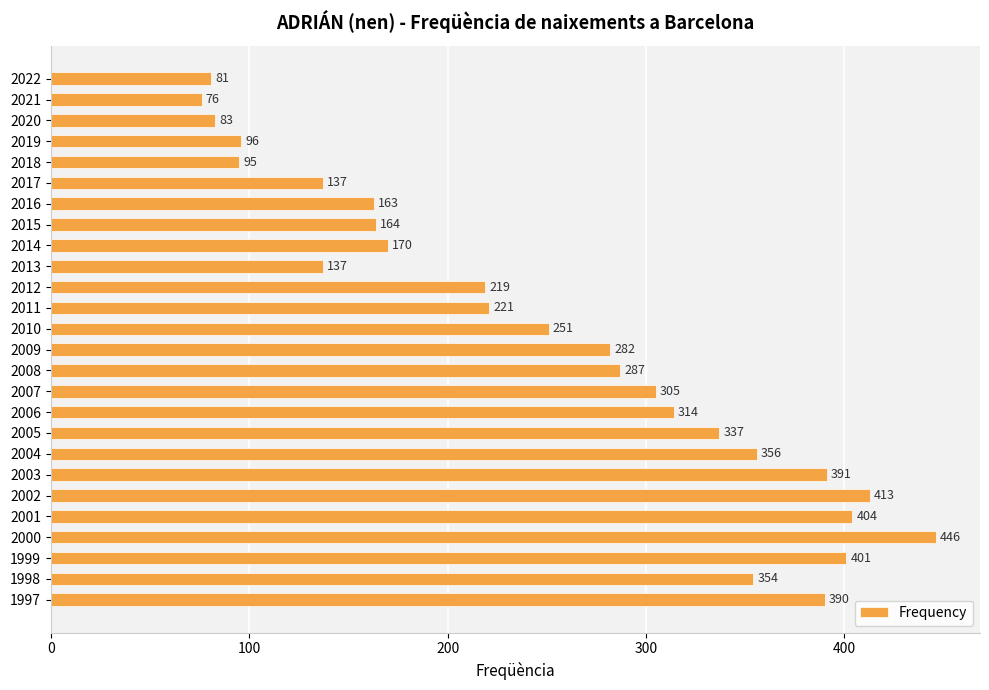

How many bars are there in total?

26